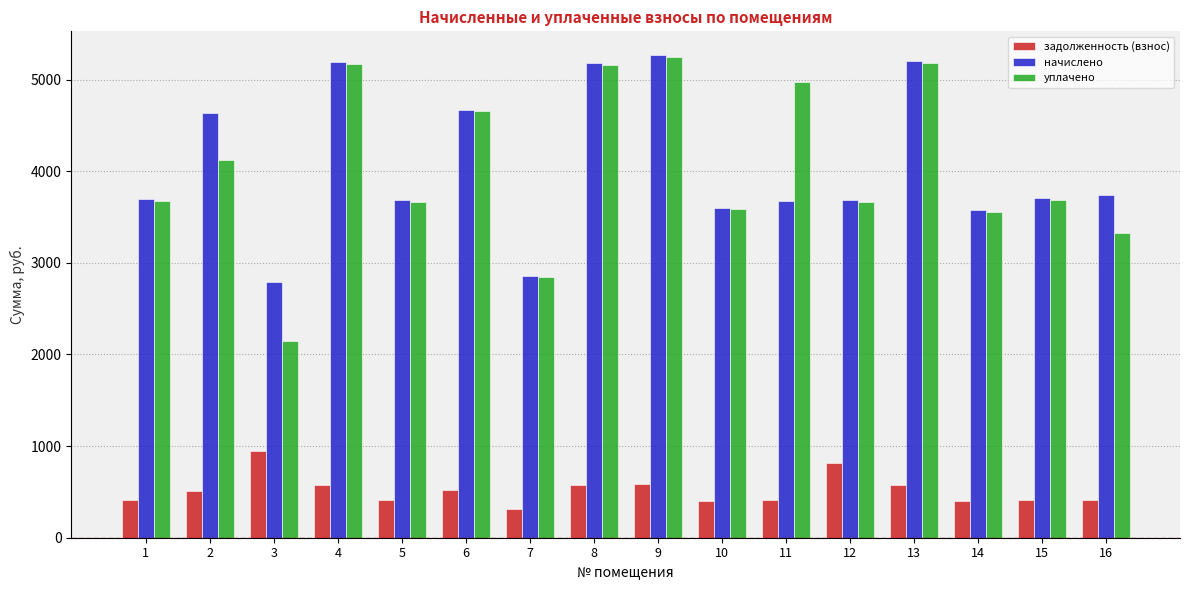

What is the highest value of the задолженность (взнос) series?

945.5